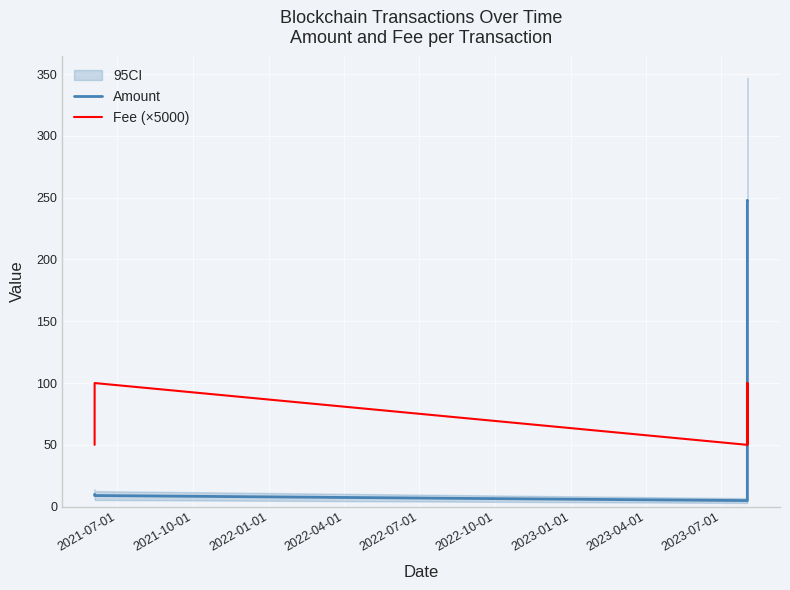

What is the smallest value displayed?

4.9